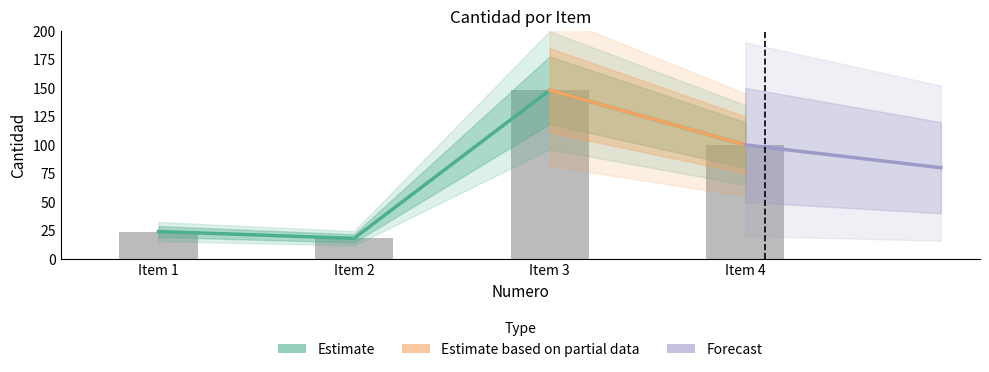

Rank the categories by value from lowest to highest.

Item 2, Item 1, Item 4, Item 3